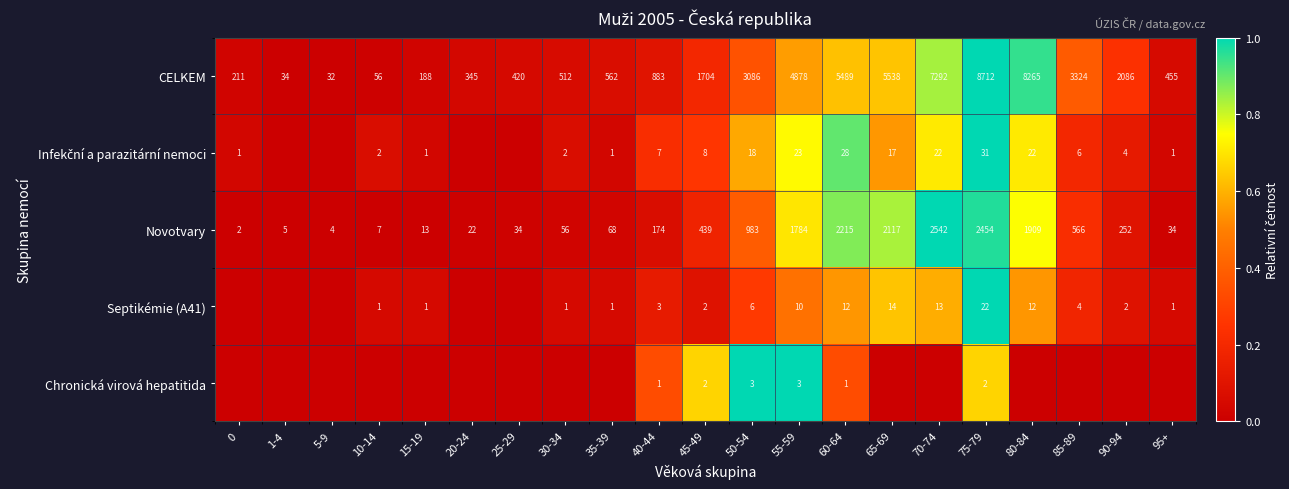

The value of CELKEM at 35-39 is 202. True or false?

False